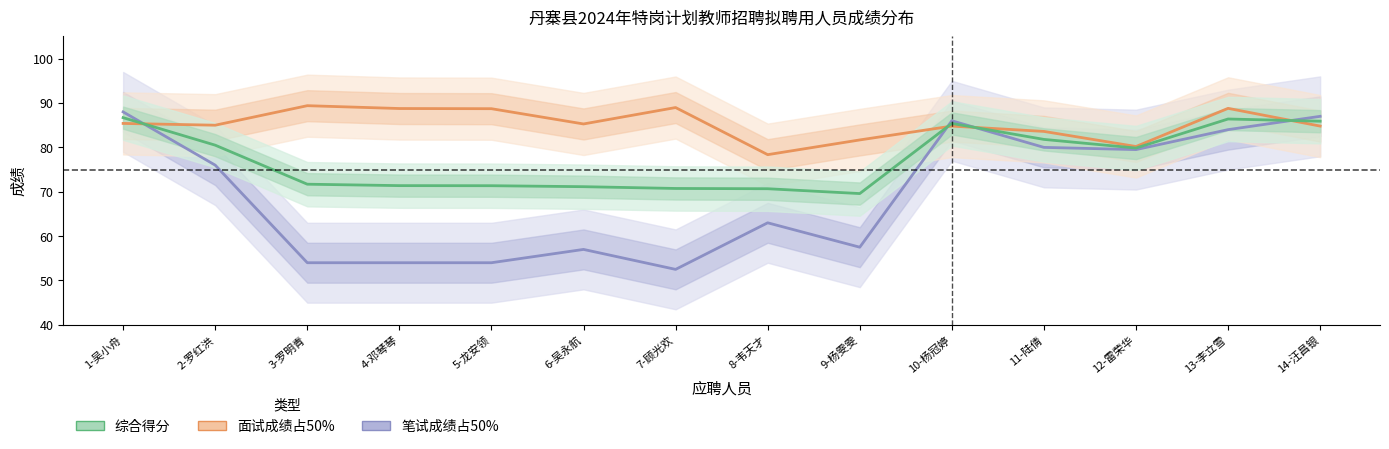

What is the label of the 12th point from the left?

12-雷荣华